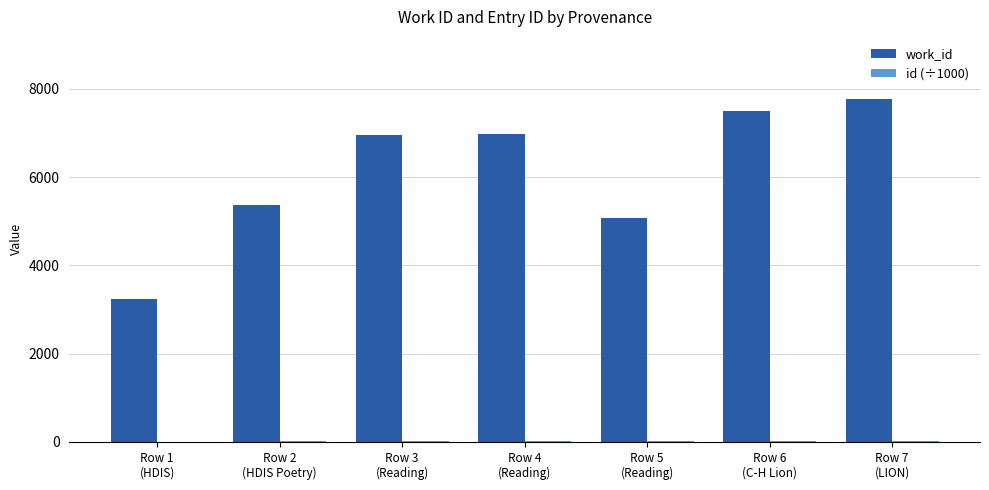

What is the spread (max minus min) of values at Row 7
(LION)?

7754.7